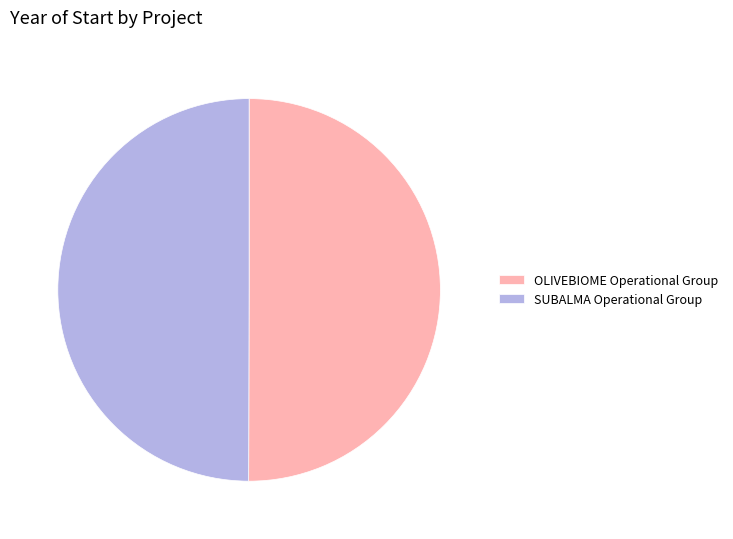

Is it true that OLIVEBIOME Operational Group is 50% of the pie?

True